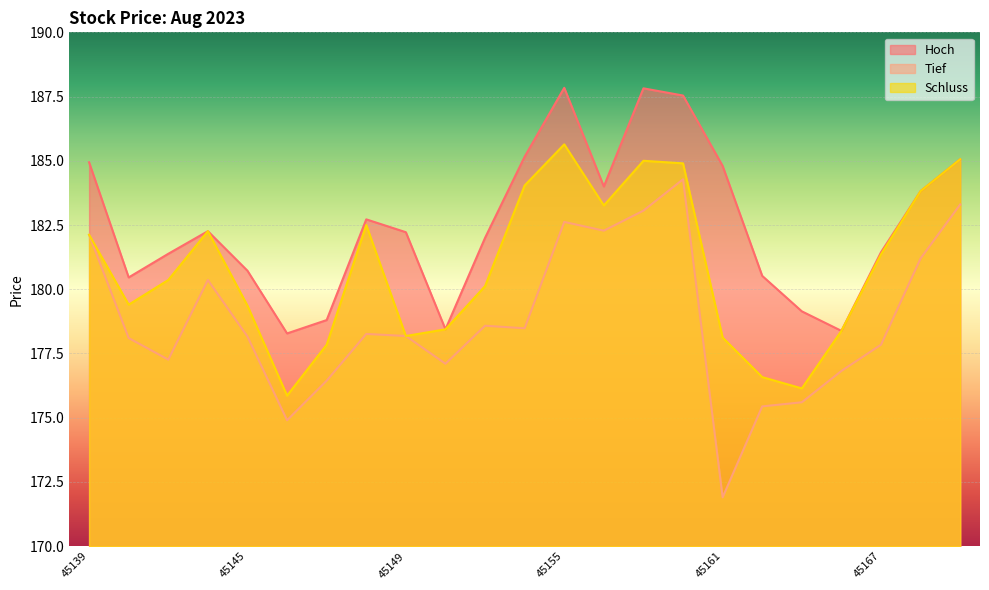

Rank the categories by Hoch value from lowest to highest.

45146, 45166, 45152, 45147, 45163, 45140, 45162, 45145, 45141, 45167, 45153, 45149, 45142, 45148, 45168, 45156, 45161, 45139, 45169, 45154, 45160, 45159, 45155